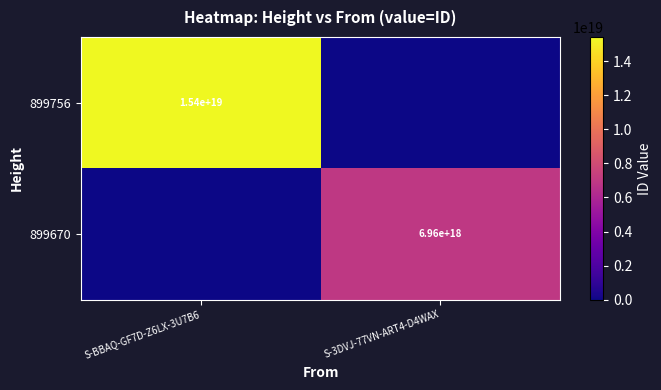

The value of 899756 at S-BBAQ-GF7D-Z6LX-3U7B6 is 20357827445515202560. True or false?

False